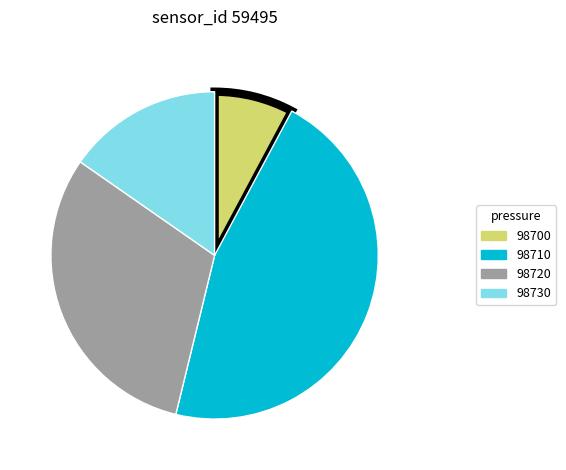

Rank the categories by value from lowest to highest.

98700, 98730, 98720, 98710